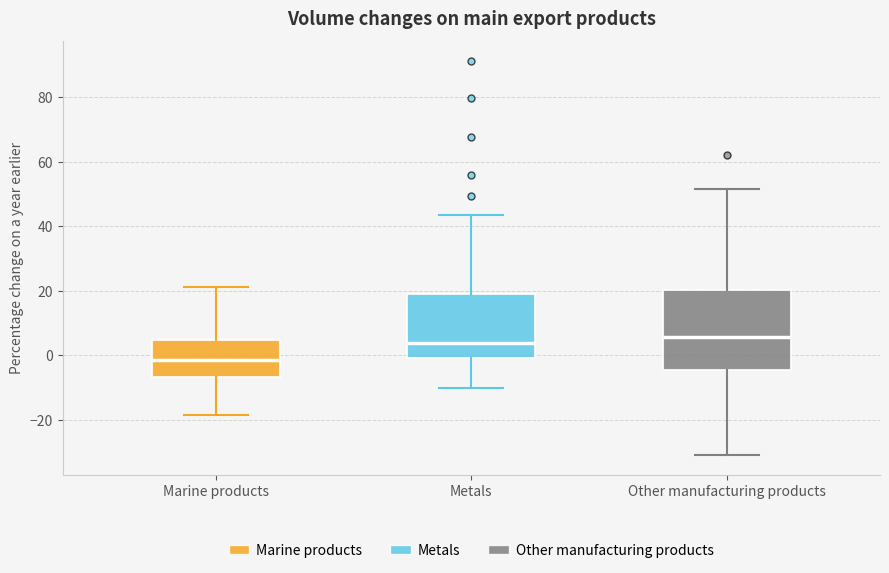

Reading left to right, read every box against the y-axis: the position of its median line, the range the box covers, and the ends of its whiskers. The values are not printed on the chart, so give them approximately, as read against the axis.

Marine products: median -2, box -6 to 4, whiskers -18 to 22
Metals: median 4, box 0 to 18, whiskers -10 to 44
Other manufacturing products: median 6, box -4 to 20, whiskers -30 to 52